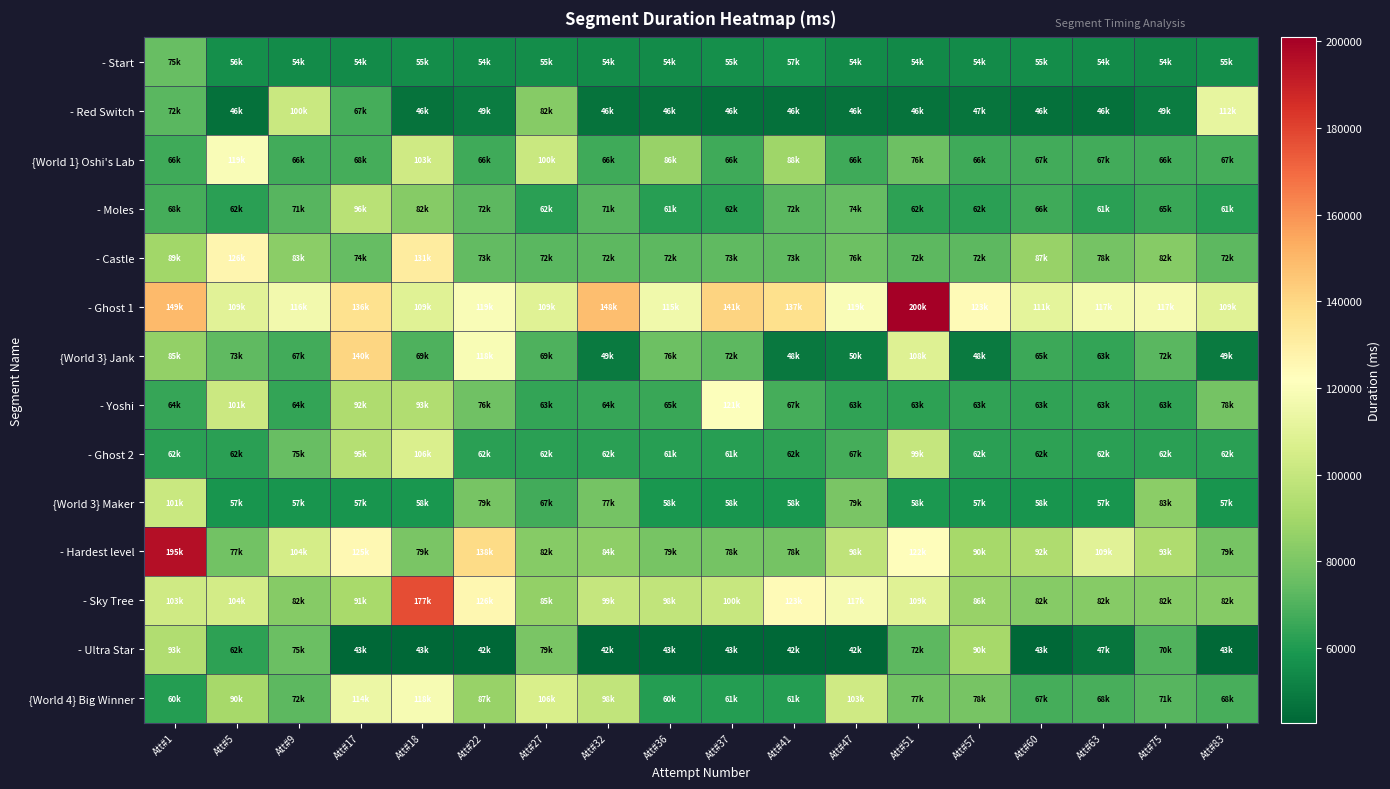

Reading right to left, list all the values displayed in this chart.

- Start: Att#83=55387	Att#75=54240	Att#63=54841	Att#60=55536	Att#57=54746	Att#51=54393	Att#47=54856	Att#41=57553	Att#37=55762	Att#36=54912	Att#32=54612	Att#27=55307	Att#22=54996	Att#18=55353	Att#17=54997	Att#9=54753	Att#5=56265	Att#1=75110
- Red Switch: Att#83=112418	Att#75=49849	Att#63=46325	Att#60=46291	Att#57=47493	Att#51=46590	Att#47=46632	Att#41=46393	Att#37=46294	Att#36=46931	Att#32=46866	Att#27=82488	Att#22=49936	Att#18=46541	Att#17=67561	Att#9=100984	Att#5=46280	Att#1=72155
{World 1} Oshi's Lab: Att#83=67569	Att#75=66857	Att#63=67063	Att#60=67242	Att#57=66622	Att#51=76572	Att#47=66595	Att#41=88745	Att#37=66592	Att#36=86616	Att#32=66346	Att#27=100892	Att#22=66422	Att#18=103086	Att#17=68041	Att#9=66961	Att#5=119692	Att#1=66721
- Moles: Att#83=61704	Att#75=65007	Att#63=61992	Att#60=66352	Att#57=62298	Att#51=62591	Att#47=74269	Att#41=72224	Att#37=62251	Att#36=61841	Att#32=71431	Att#27=62191	Att#22=72787	Att#18=82524	Att#17=96065	Att#9=71600	Att#5=62247	Att#1=68049
- Castle: Att#83=72696	Att#75=82768	Att#63=78485	Att#60=87043	Att#57=72419	Att#51=72737	Att#47=76331	Att#41=73429	Att#37=73069	Att#36=72597	Att#32=72640	Att#27=72312	Att#22=73633	Att#18=131517	Att#17=74503	Att#9=83798	Att#5=126415	Att#1=89271
- Ghost 1: Att#83=109102	Att#75=117620	Att#63=117206	Att#60=111305	Att#57=123817	Att#51=200874	Att#47=119951	Att#41=137174	Att#37=141539	Att#36=115953	Att#32=148345	Att#27=109072	Att#22=119830	Att#18=109082	Att#17=136185	Att#9=116380	Att#5=109818	Att#1=149218
{World 3} Jank: Att#83=49399	Att#75=72013	Att#63=63820	Att#60=65964	Att#57=48980	Att#51=108481	Att#47=50474	Att#41=48841	Att#37=72782	Att#36=76197	Att#32=49320	Att#27=69652	Att#22=118733	Att#18=69871	Att#17=140404	Att#9=67409	Att#5=73118	Att#1=85368
- Yoshi: Att#83=78199	Att#75=63524	Att#63=63819	Att#60=63488	Att#57=63305	Att#51=63086	Att#47=63547	Att#41=67920	Att#37=121016	Att#36=65595	Att#32=64733	Att#27=63974	Att#22=76995	Att#18=93851	Att#17=92895	Att#9=64096	Att#5=101818	Att#1=64521
- Ghost 2: Att#83=62209	Att#75=62209	Att#63=62216	Att#60=62665	Att#57=62193	Att#51=99863	Att#47=67727	Att#41=62537	Att#37=61598	Att#36=61886	Att#32=62095	Att#27=62025	Att#22=62118	Att#18=106688	Att#17=95049	Att#9=75186	Att#5=62458	Att#1=62032
{World 3} Maker: Att#83=57940	Att#75=83753	Att#63=57792	Att#60=58072	Att#57=57918	Att#51=58904	Att#47=79424	Att#41=58358	Att#37=58020	Att#36=58569	Att#32=77958	Att#27=67376	Att#22=79152	Att#18=58402	Att#17=57953	Att#9=57799	Att#5=57576	Att#1=101252
- Hardest level: Att#83=79057	Att#75=93378	Att#63=109978	Att#60=92976	Att#57=90339	Att#51=122553	Att#47=98259	Att#41=78292	Att#37=78395	Att#36=79008	Att#32=84499	Att#27=82370	Att#22=138748	Att#18=79628	Att#17=125257	Att#9=104978	Att#5=77816	Att#1=195351
- Sky Tree: Att#83=82404	Att#75=82752	Att#63=82446	Att#60=82682	Att#57=86906	Att#51=109209	Att#47=117547	Att#41=123769	Att#37=100518	Att#36=98858	Att#32=99582	Att#27=85387	Att#22=126071	Att#18=177399	Att#17=91041	Att#9=82768	Att#5=104396	Att#1=103271
- Ultra Star: Att#83=43582	Att#75=70129	Att#63=47099	Att#60=43333	Att#57=90486	Att#51=72785	Att#47=42896	Att#41=42978	Att#37=43090	Att#36=43216	Att#32=42748	Att#27=79326	Att#22=42774	Att#18=43086	Att#17=43233	Att#9=75946	Att#5=62718	Att#1=93753
{World 4} Big Winner: Att#83=68228	Att#75=71305	Att#63=68670	Att#60=67922	Att#57=78644	Att#51=77729	Att#47=103086	Att#41=61100	Att#37=61121	Att#36=60684	Att#32=98941	Att#27=106161	Att#22=87099	Att#18=118655	Att#17=114081	Att#9=72529	Att#5=90337	Att#1=60991